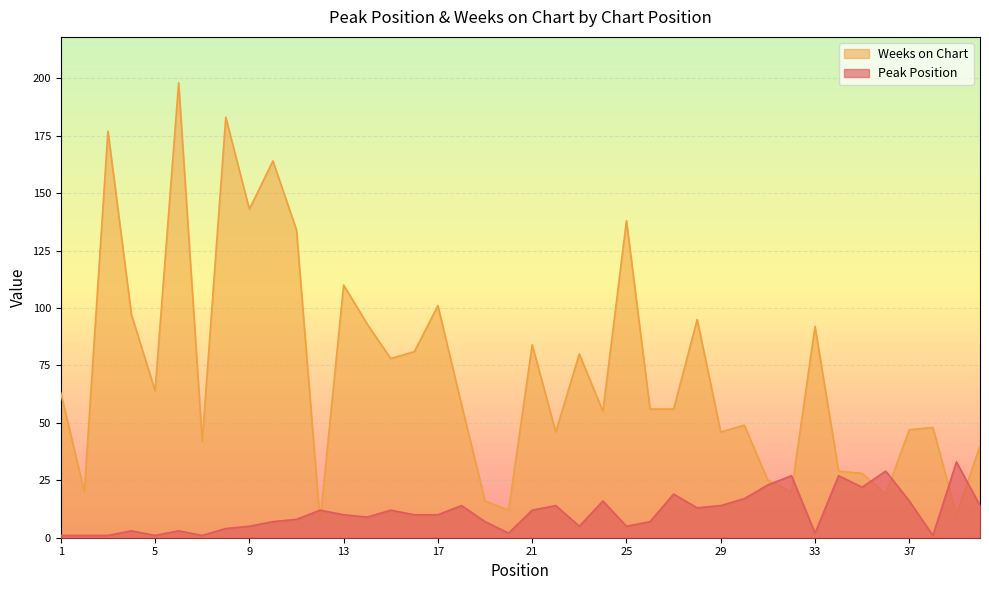

True or false: Weeks on Chart and Peak Position cross at least once.

True